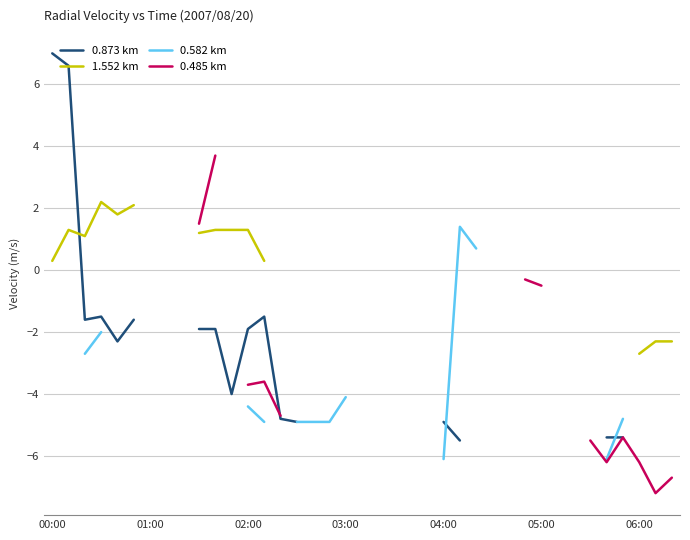

True or false: 0.582 km and 0.485 km intersect in this chart.

False